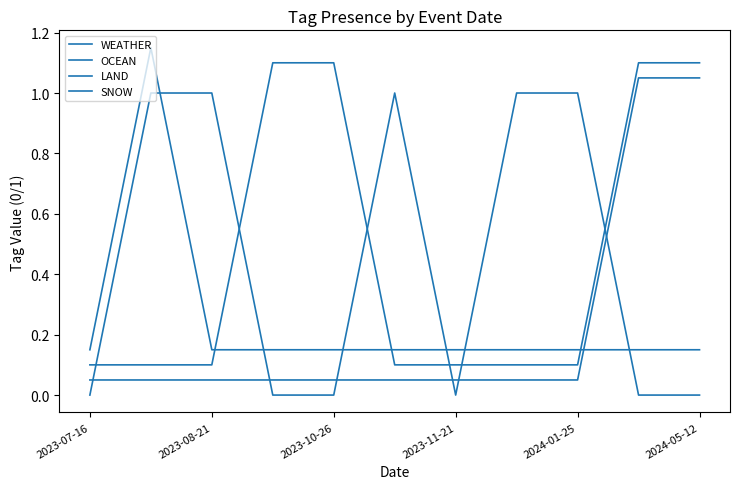

In WEATHER, how many points are higher than both neighbors (excluding endpoints)?

1